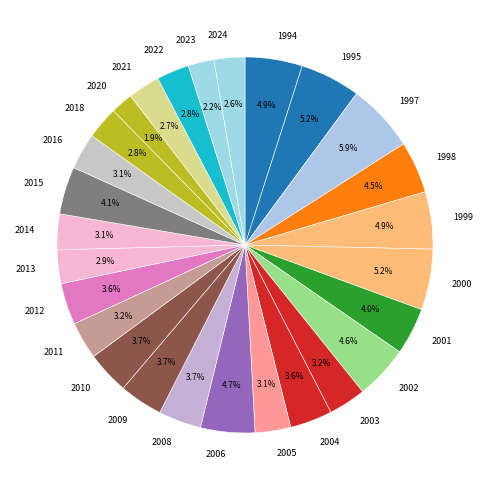

The 2003 slice represents 3% of the pie. True or false?

True